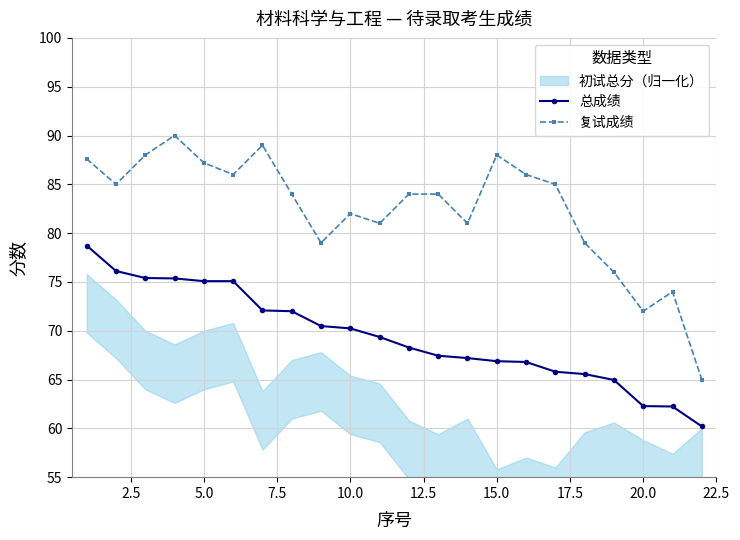

True or false: 复试成绩 has more than 1 interior local peaks.

True